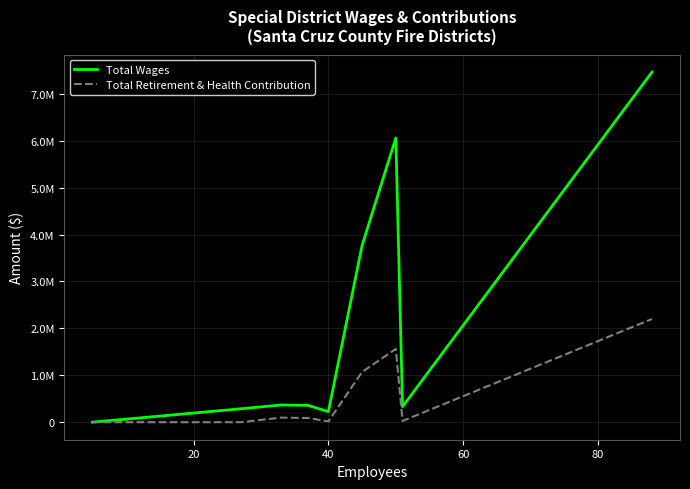

What are all the series names shown in the legend?

Total Wages, Total Retirement & Health Contribution